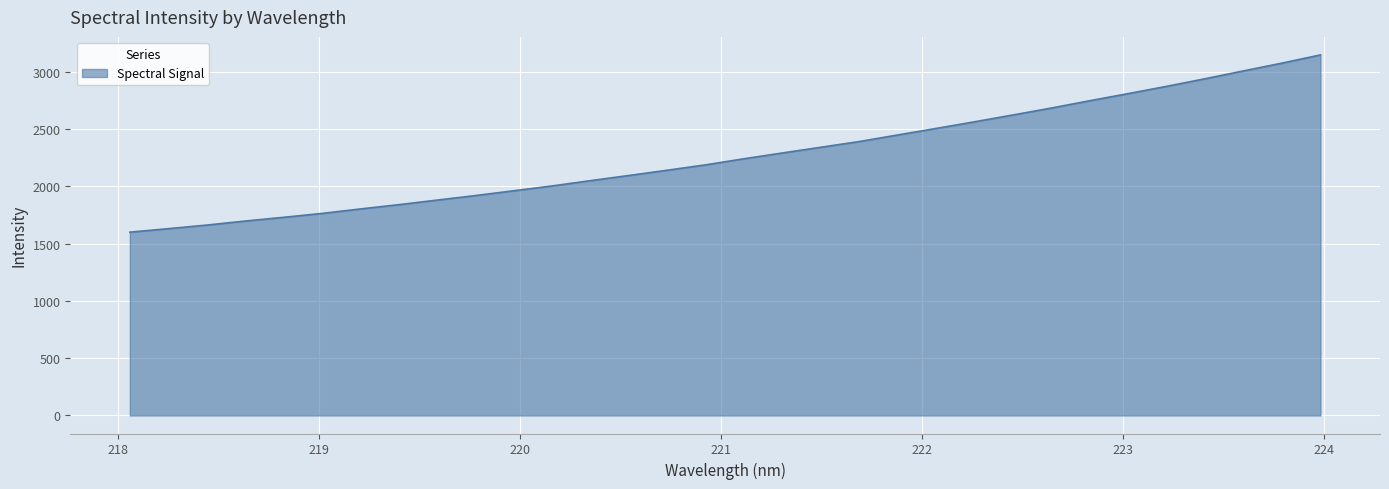

What is the greatest value displayed?

3149.3